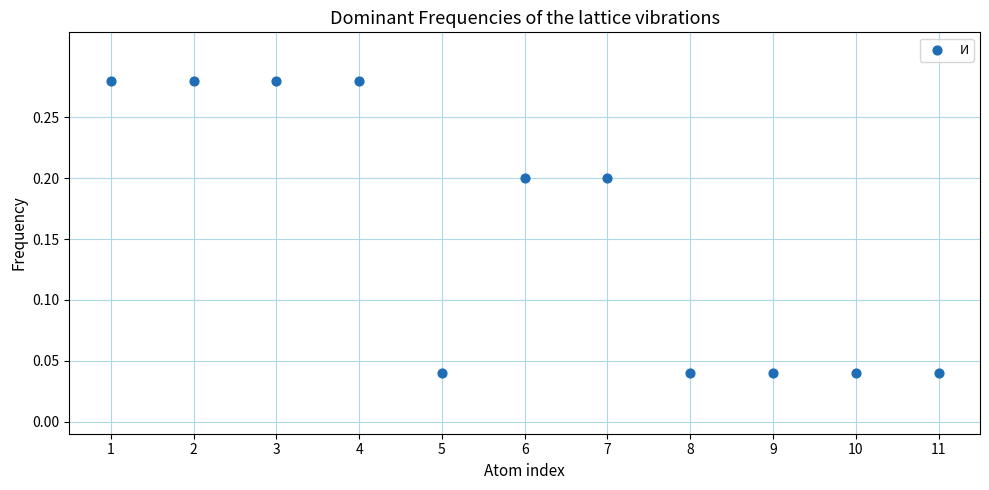

How many data points are displayed?

11